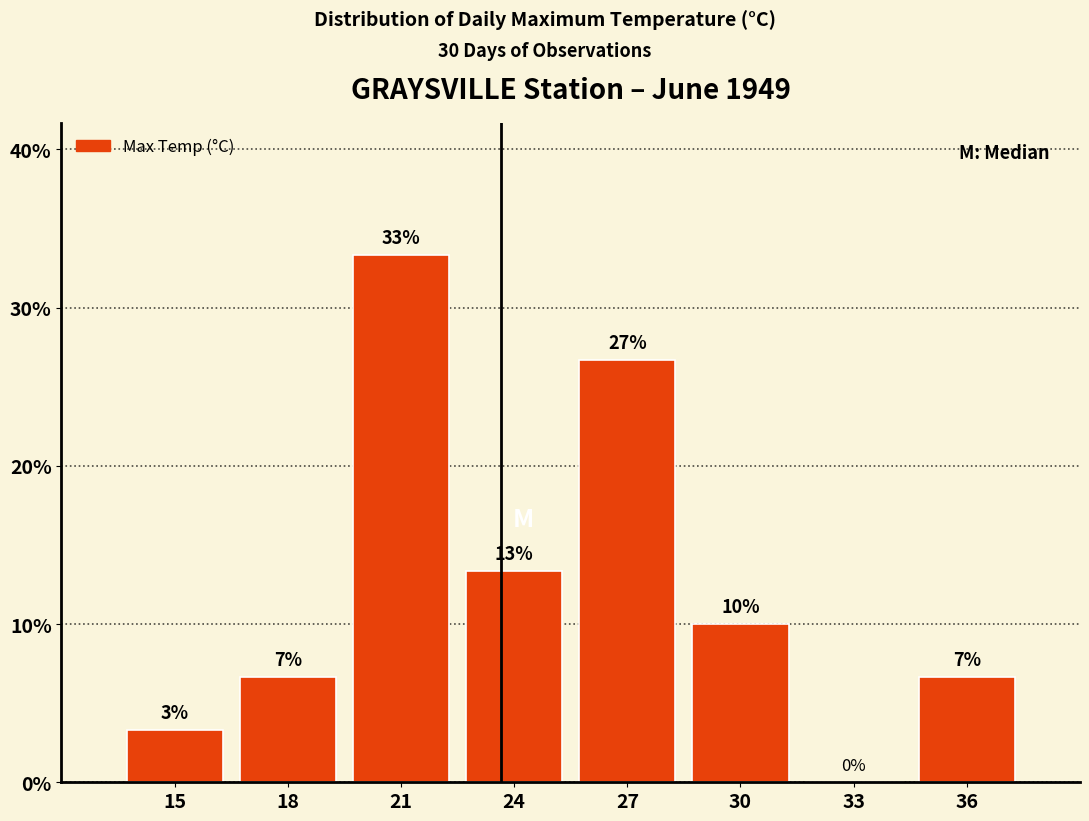

Are the bars horizontal?

No